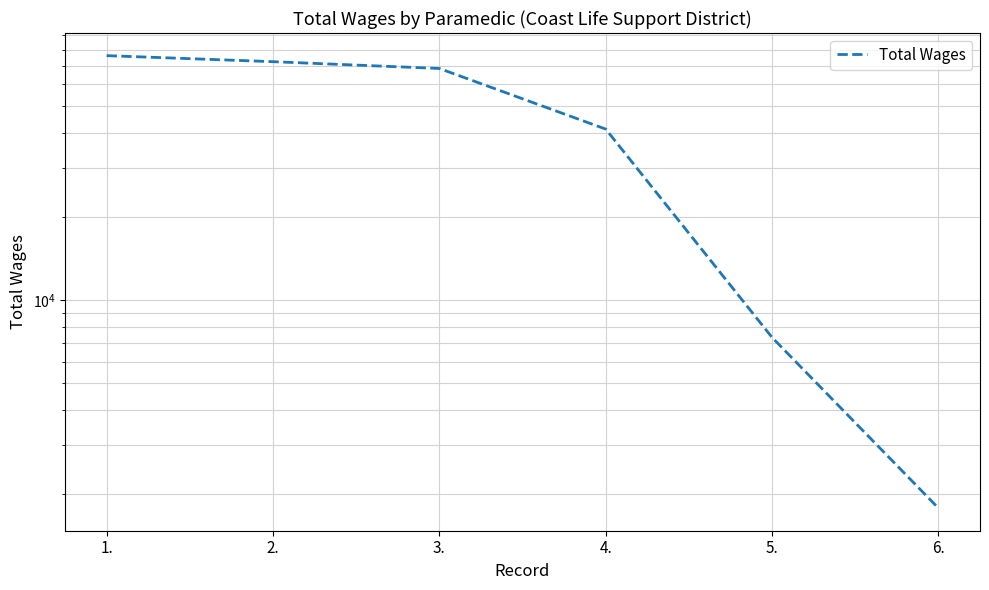

What is the label of the 2nd point from the right?

5.